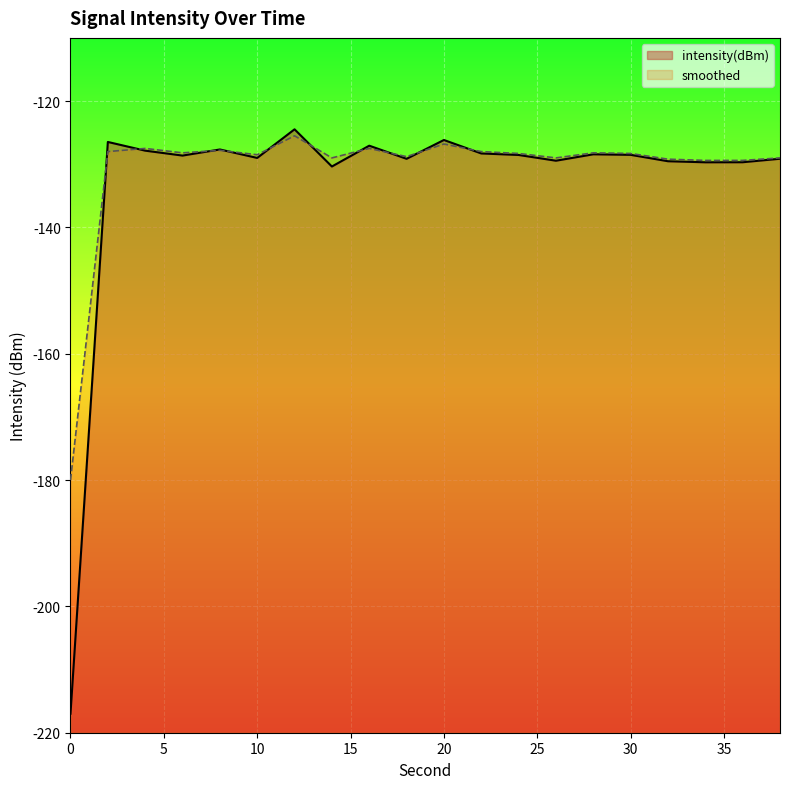

Where do smoothed and intensity(dBm) first cross each other?

0 and 2